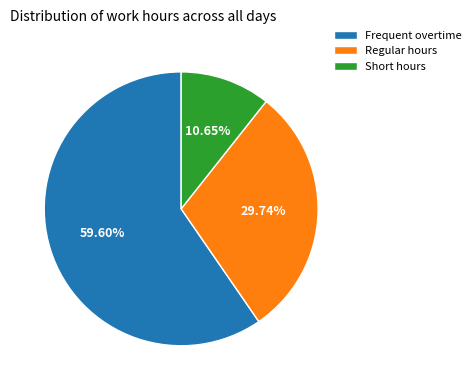

Is there any slice that represents more than half of the pie?

Yes